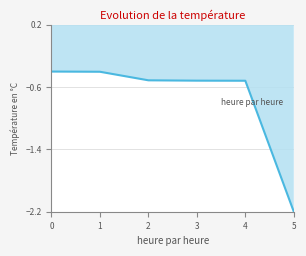

What is the change in value from 1 to 5?

-1.8